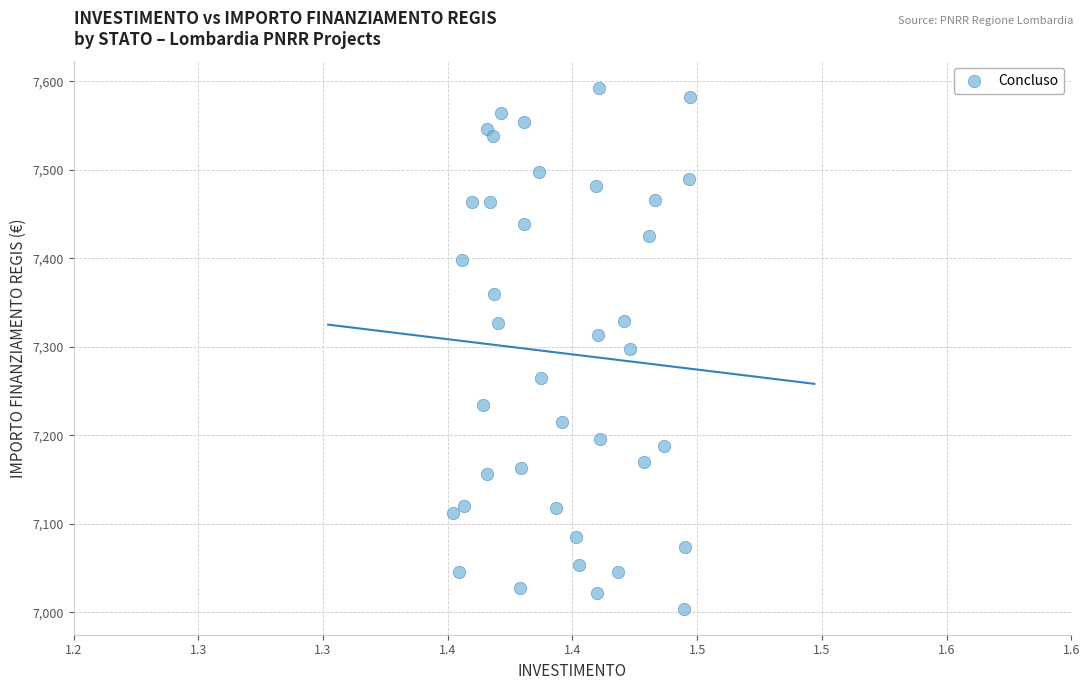

What is the range of Y values (max minus min)?

588.8